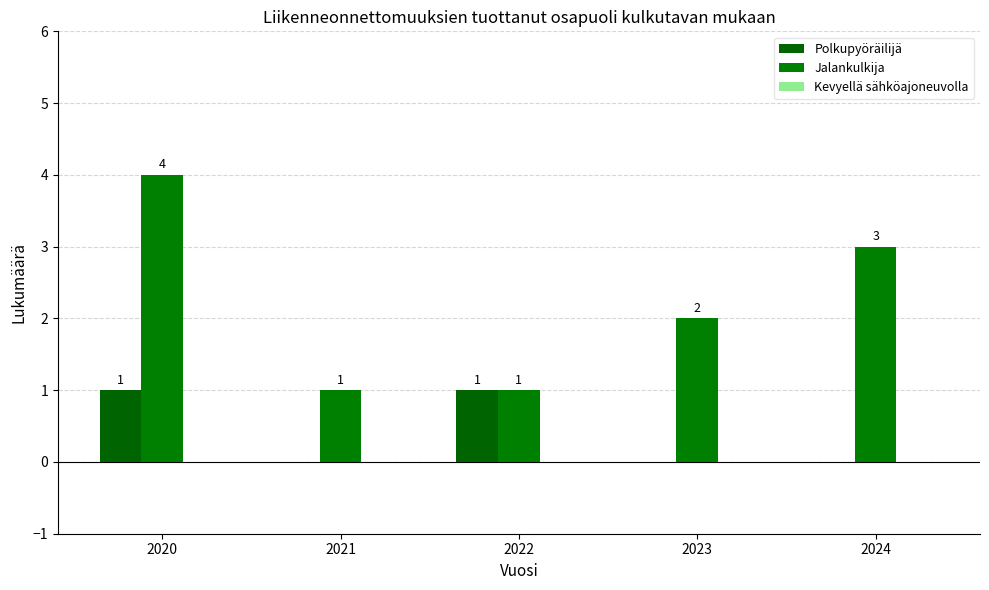

Read the Jalankulkija value at 2021.

1